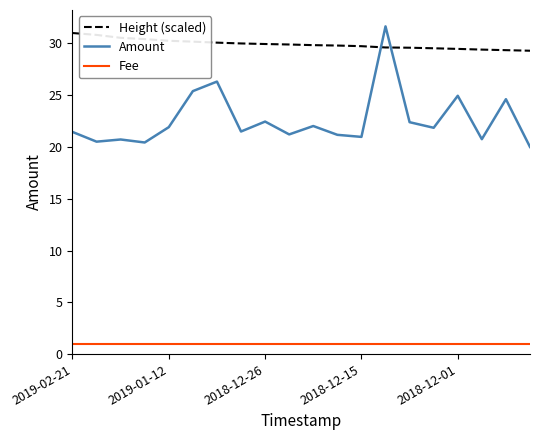

Which series has the largest total across all categories?

Height (scaled)